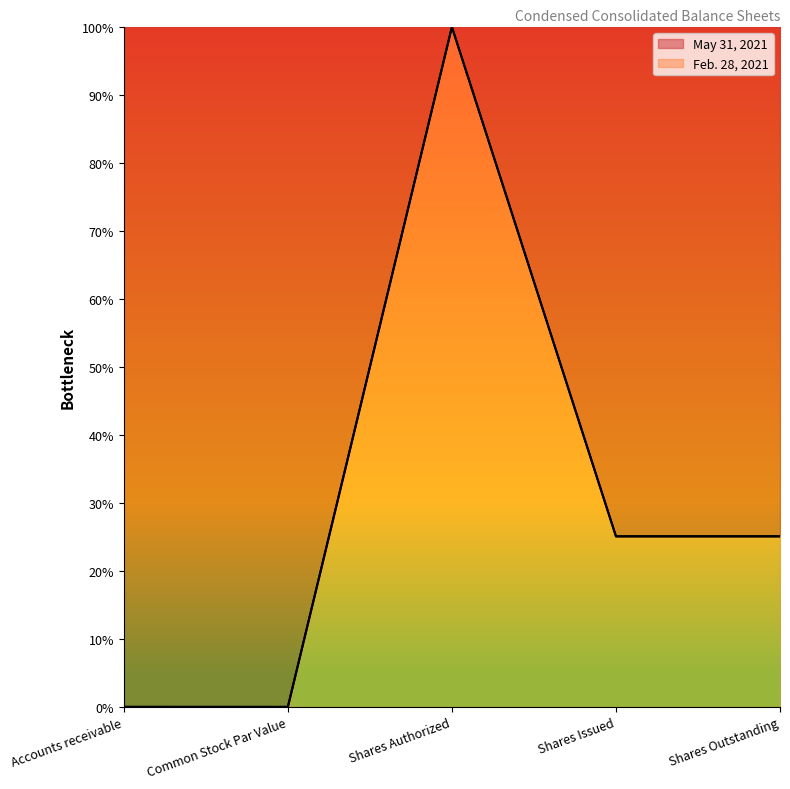

Which label corresponds to the smallest value in the chart?

Common Stock Par Value